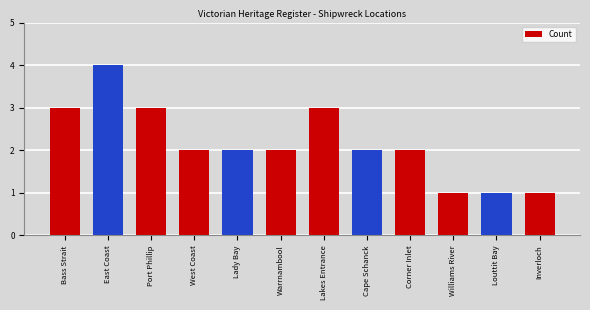

What is the sum of the values at Bass Strait and Lady Bay?

5